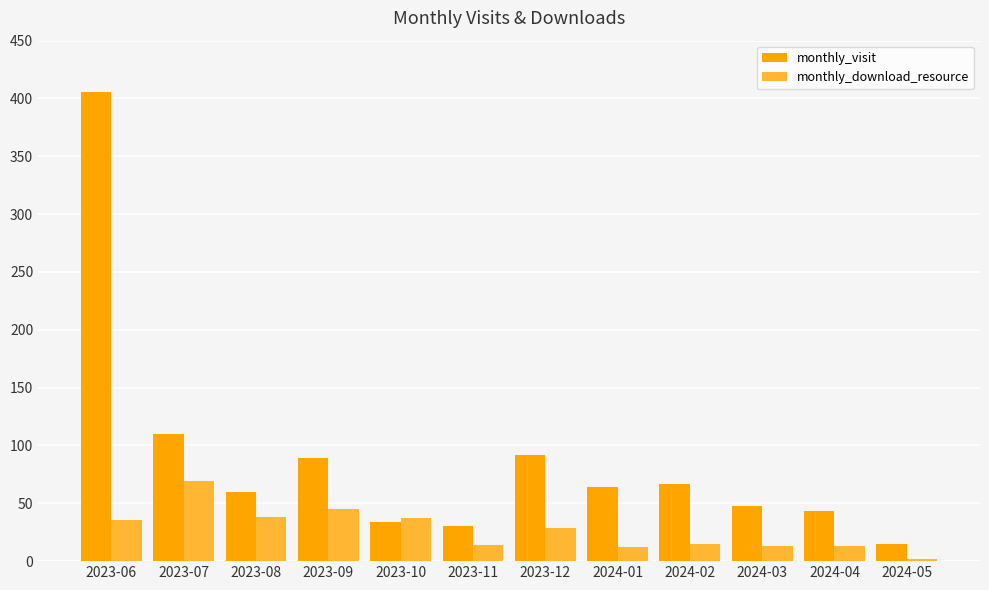

Does the chart contain any negative values?

No